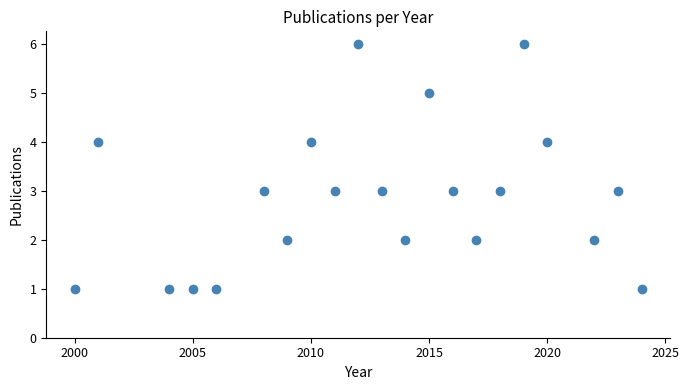

What is the range of Y values (max minus min)?

5